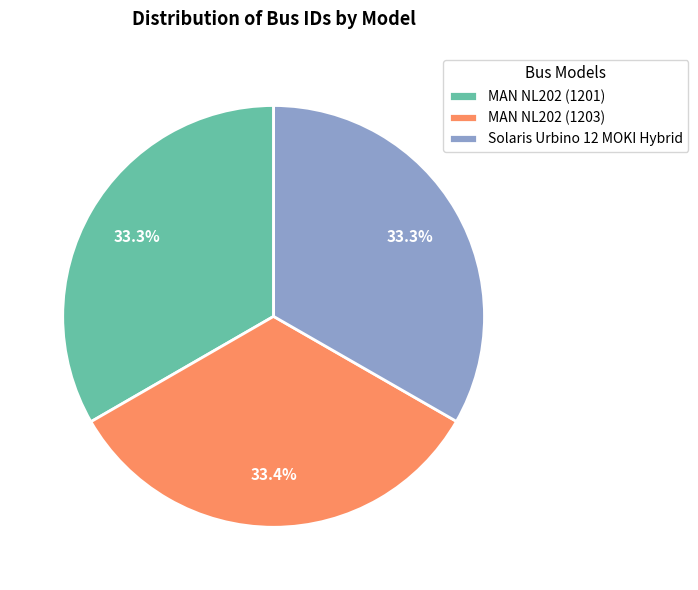

Combined, what portion of the pie is MAN NL202 (1201) and MAN NL202 (1203)?

66.7%